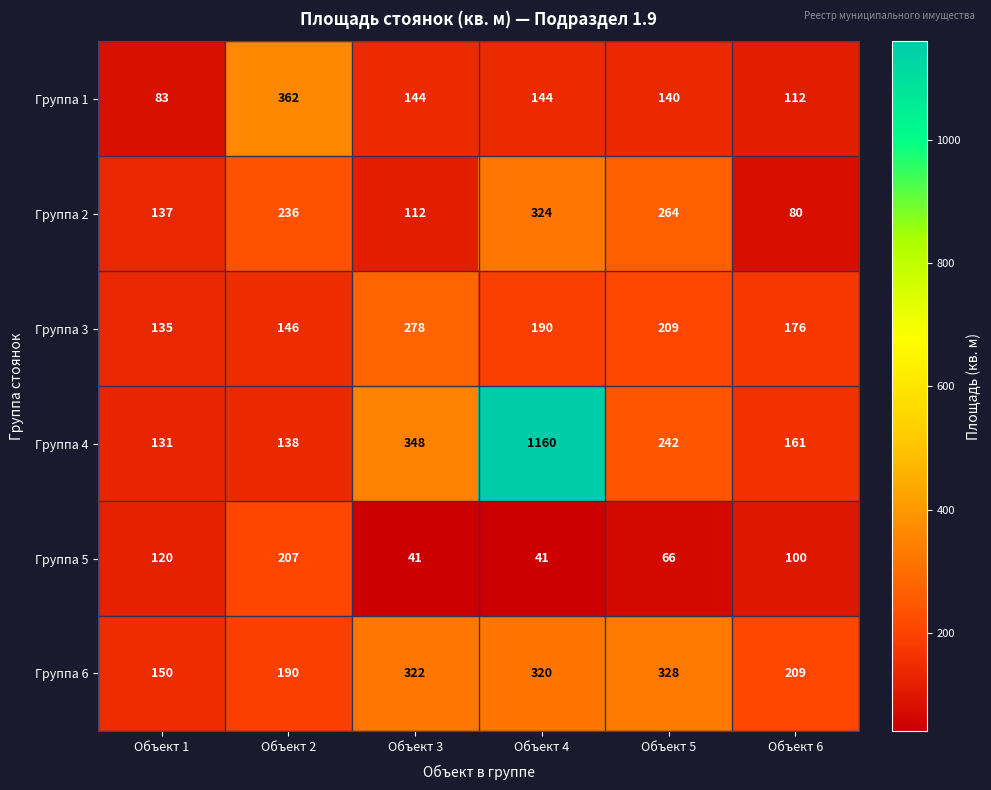

Which category has the lowest value in the Группа 1 series?

Объект 1